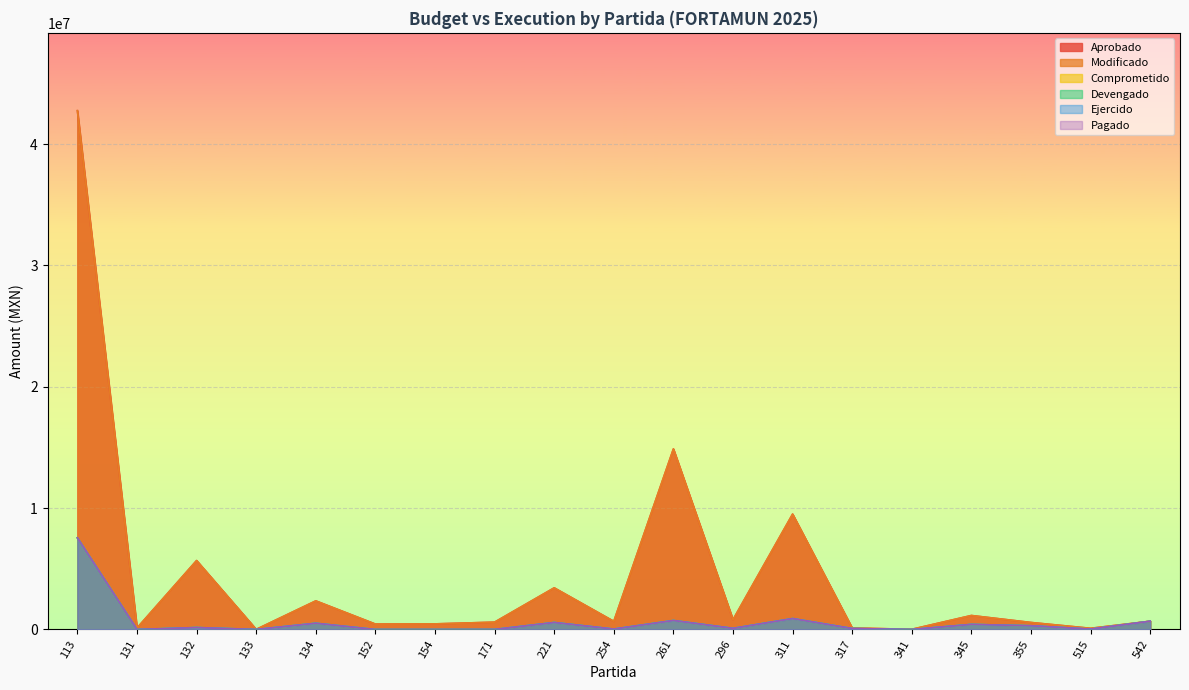

True or false: Ejercido and Devengado cross at least once.

False